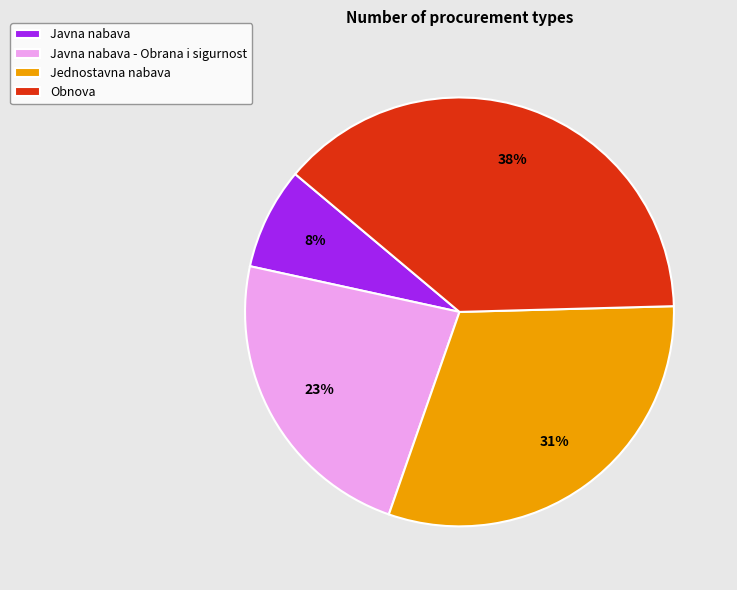

What percentage is the Obnova slice, to the nearest percent?

38%